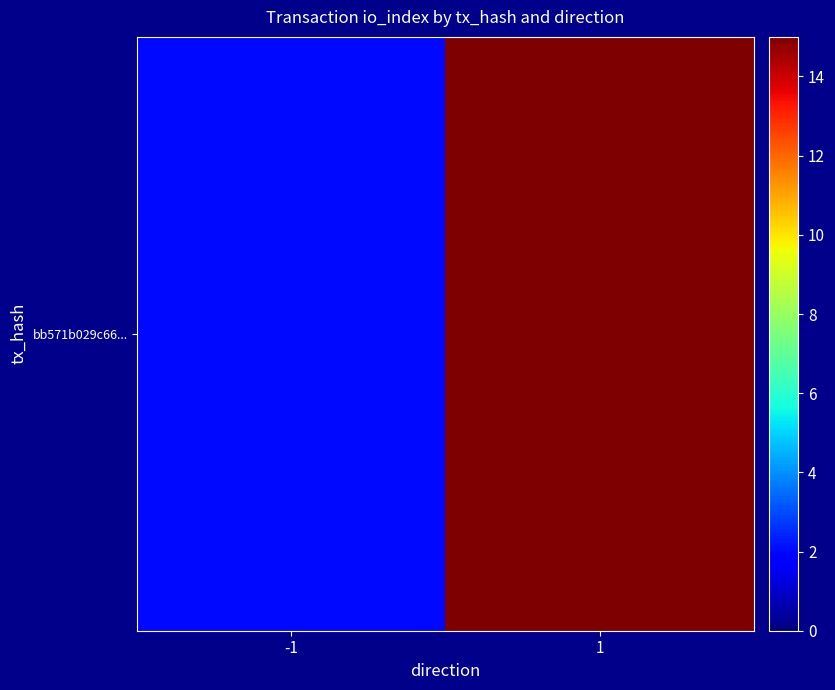

Reading right to left, list all the values displayed in this chart.

15	2